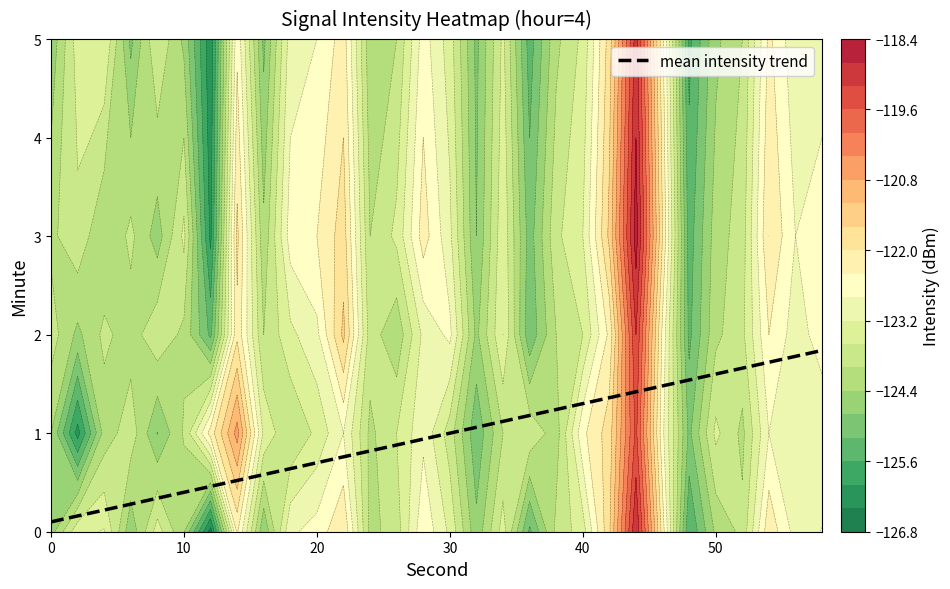

What is the maximum value for mean intensity trend?

1.8